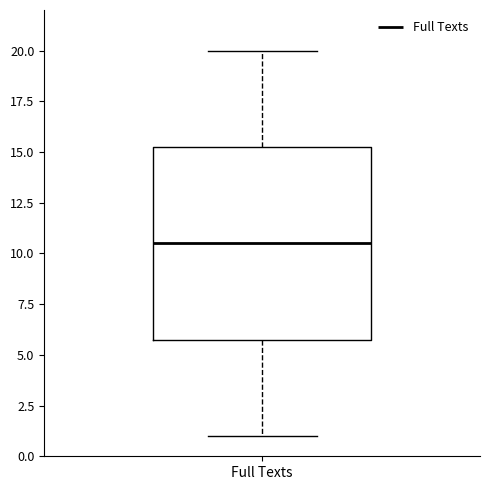

Where does the median line of the box for Full Texts sit on the y-axis? The values are not printed on the chart, so give them approximately, as read against the axis.

10.5